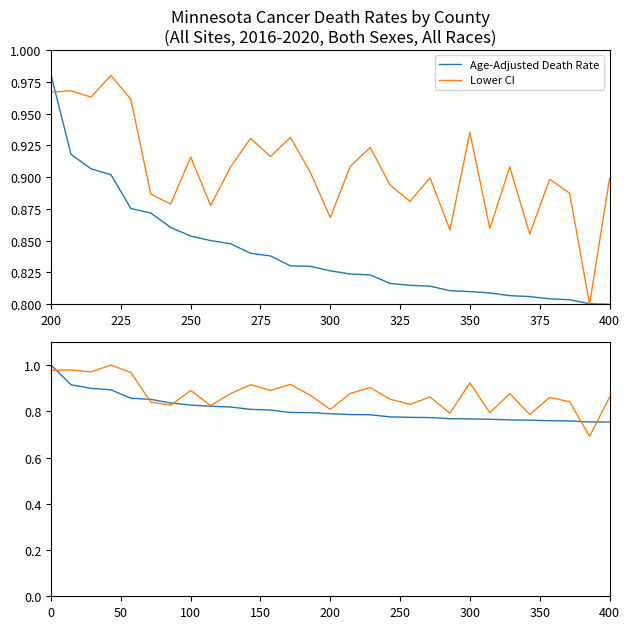

What is the sum of all Age-Adjusted Death Rate values?

23.5